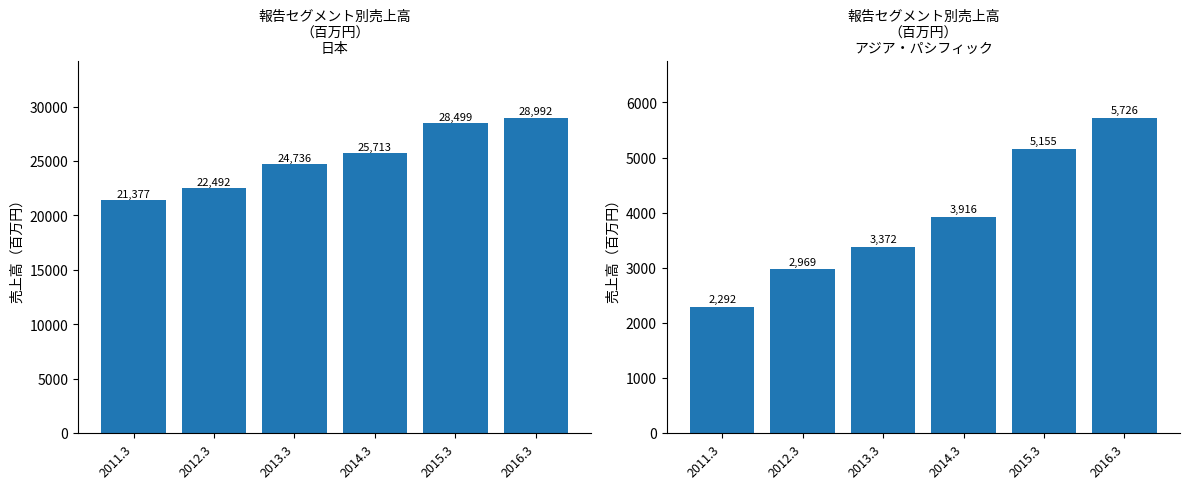

List the series in order of their overall mean, lowest first.

アジア・パシフィック, 日本